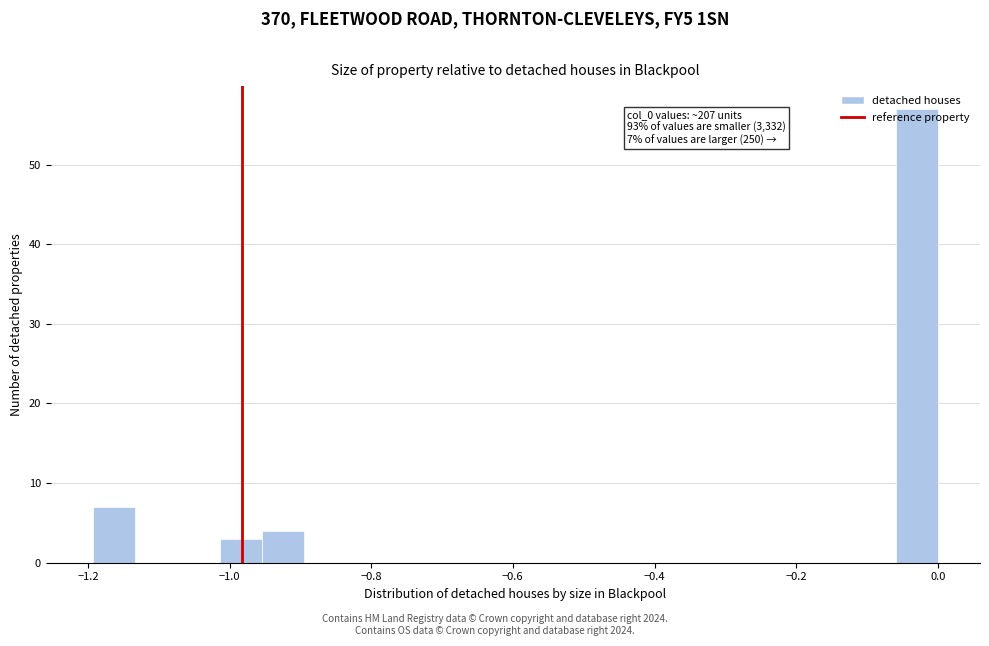

Around what value on the x-axis is the tallest bar? Give the approximate position of its centre, as read against the axis.

-0.02